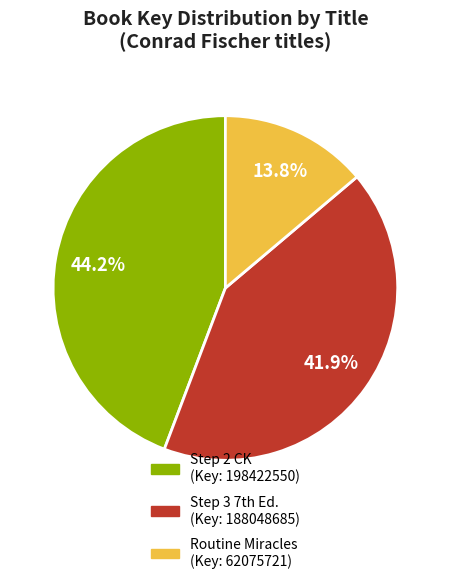

Is there a majority slice in this chart?

No